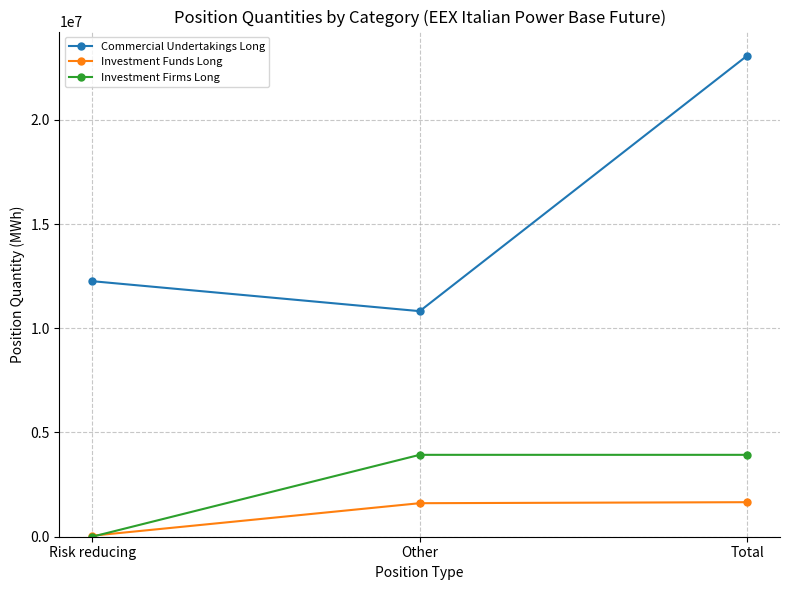

What is the highest value of the Investment Funds Long series?

1656408